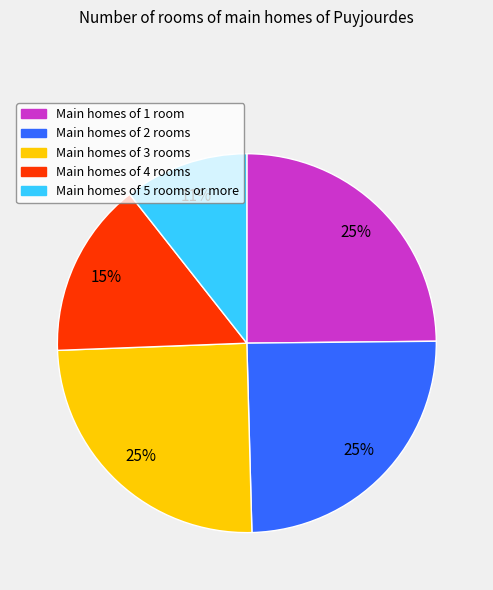

Is there a majority slice in this chart?

No